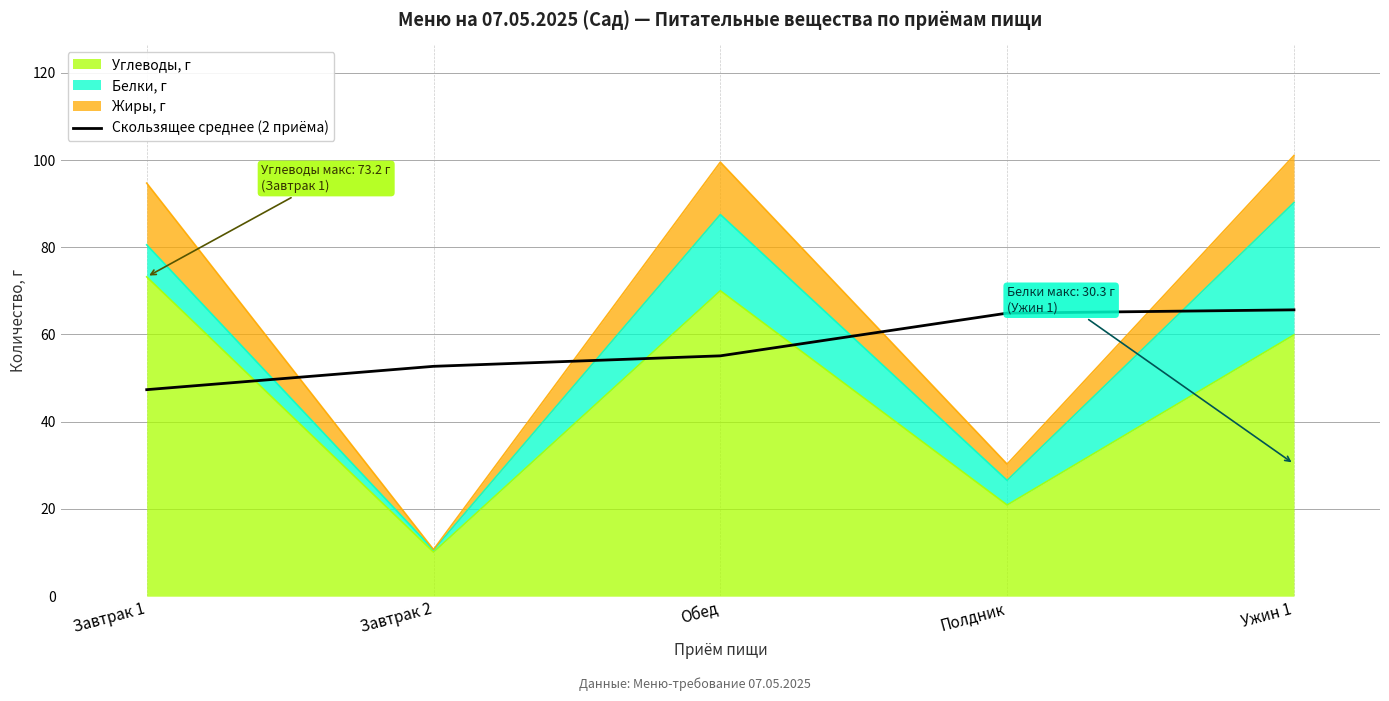

Reading right to left, list all the values displayed in this chart.

65.7	64.9	55.1	52.7	47.4